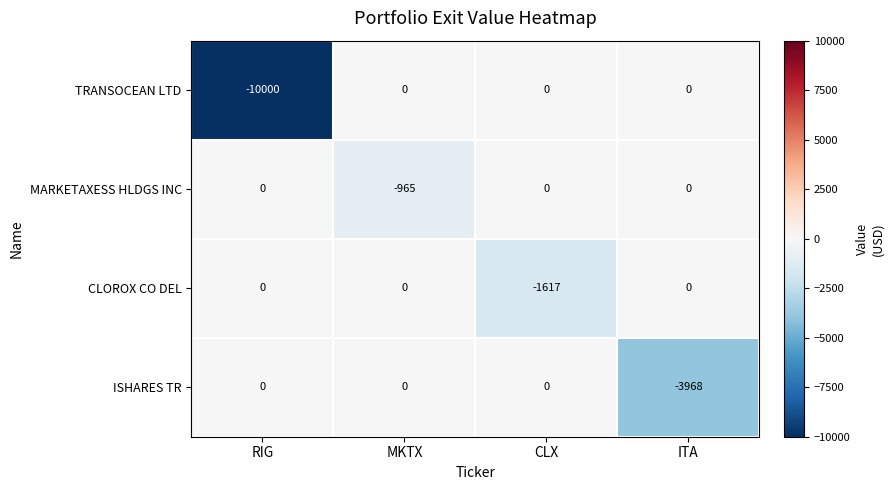

What is the difference between the highest and lowest values at ITA?

3968